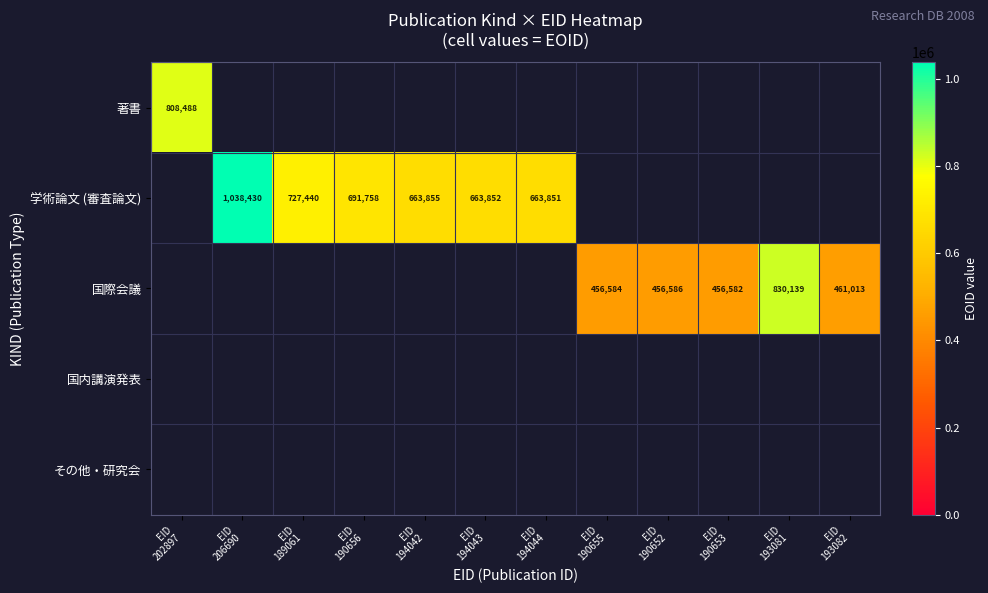

Which has a higher value, EID
190652 or EID
189061?

EID
189061